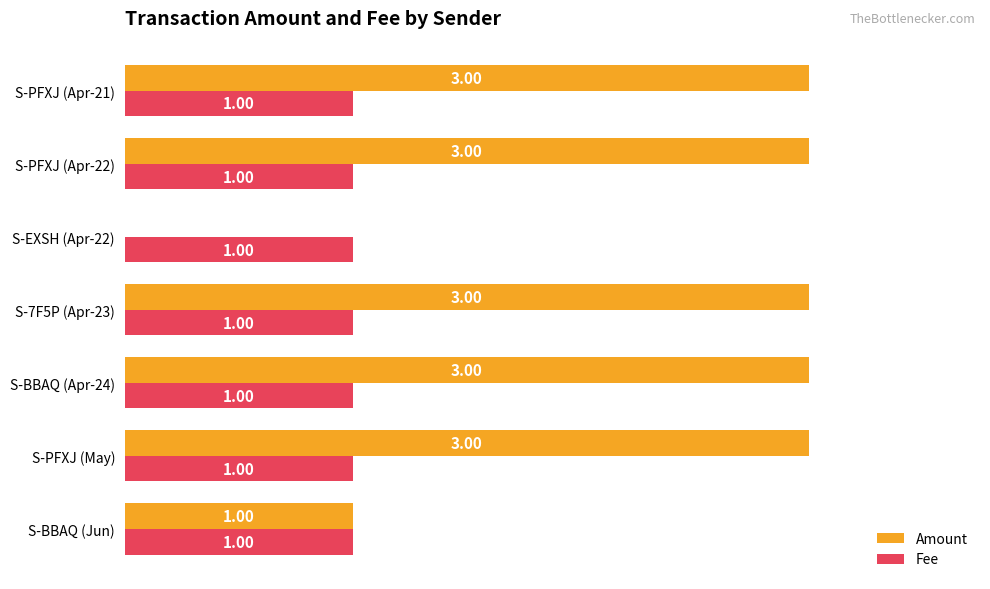

Which series has the widest spread of values?

Amount